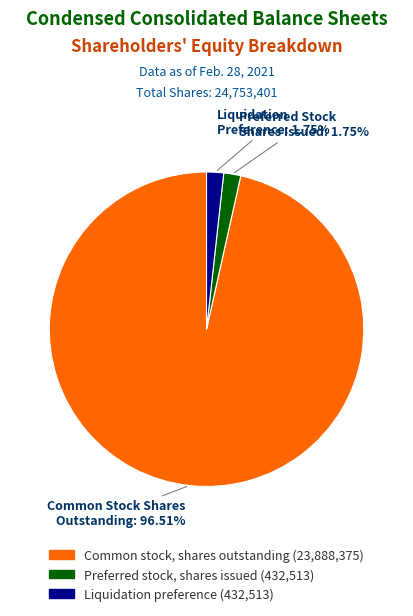

What is the ratio of the value at Liquidation preference to the value at Preferred stock, shares issued?

1.0